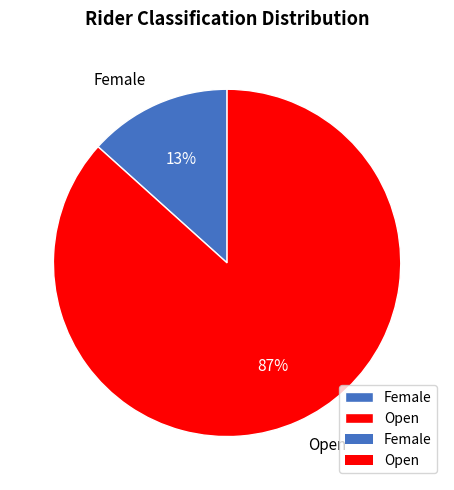

True or false: Open accounts for 96% of the total.

False